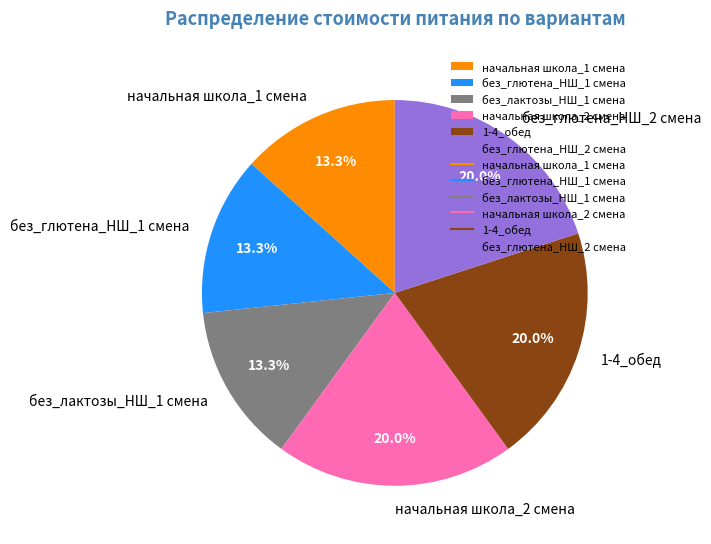

Approximately how many times larger is the value at начальная школа_2 смена compared to без_глютена_НШ_1 смена?

1.5